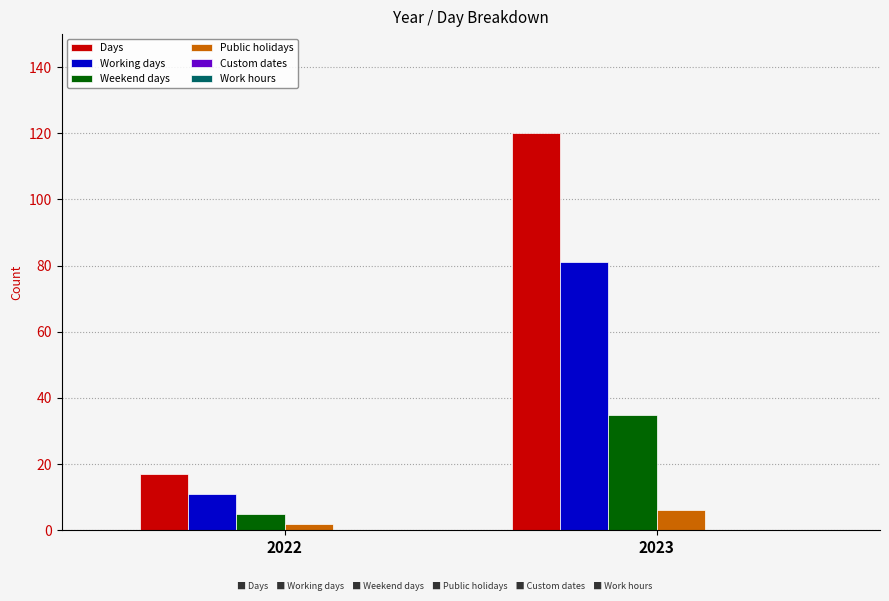

What is the maximum value shown in the chart?

120